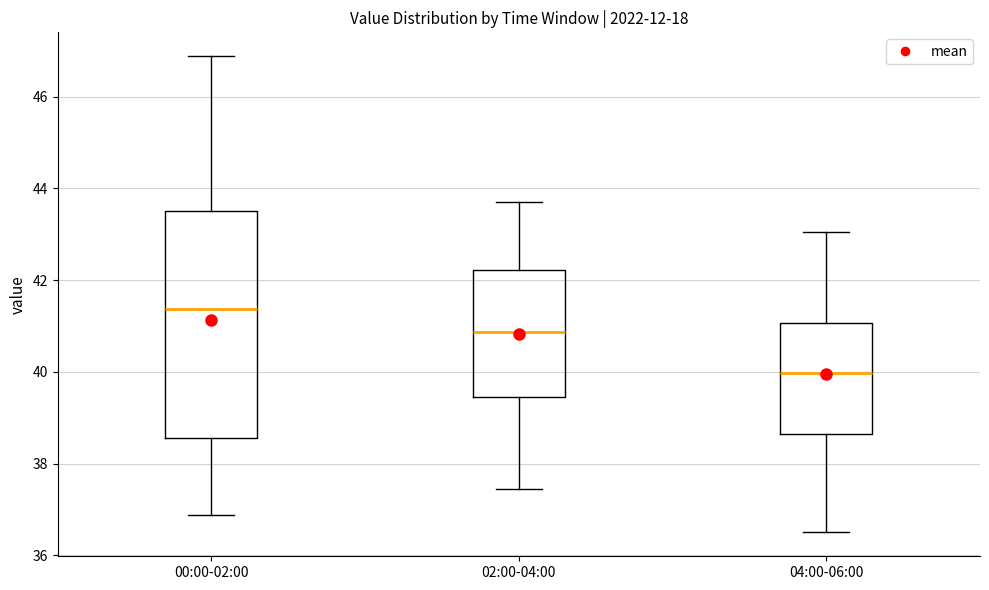

Reading left to right, transcribe this box plot: for each box, give where its median line is, the range the box spans, and where its two whiskers end, as read against the y-axis. The values are not printed on the chart, so give them approximately, as read against the axis.

00:00-02:00: median 41.4, box 38.6 to 43.6, whiskers 36.8 to 46.8
02:00-04:00: median 40.8, box 39.4 to 42.2, whiskers 37.4 to 43.8
04:00-06:00: median 40.0, box 38.6 to 41.0, whiskers 36.6 to 43.0